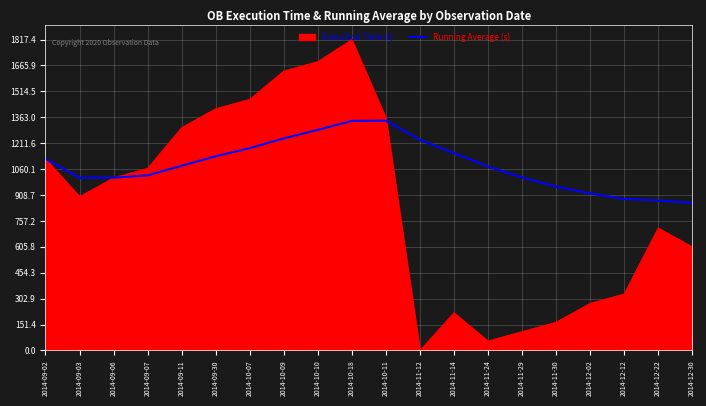

What is the smallest value displayed?

0.0